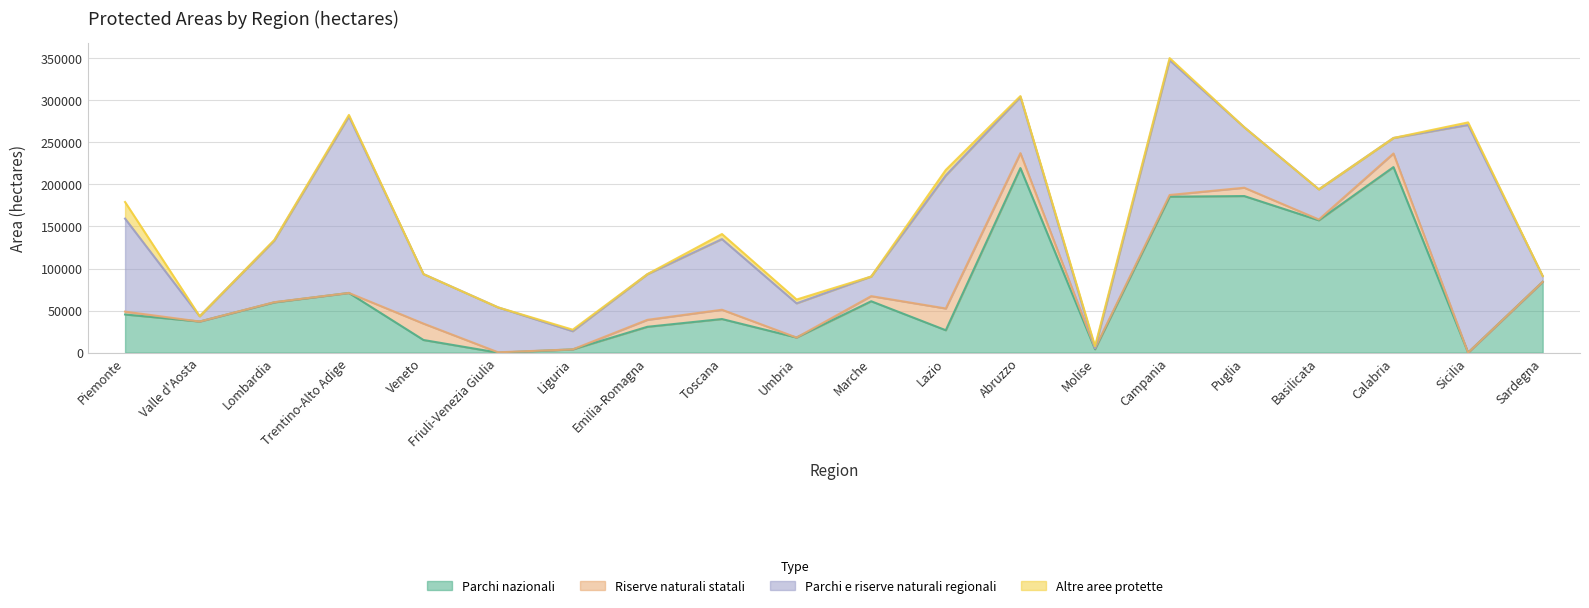

What are all the series names shown in the legend?

Parchi nazionali, Riserve naturali statali, Parchi e riserve naturali regionali, Altre aree protette